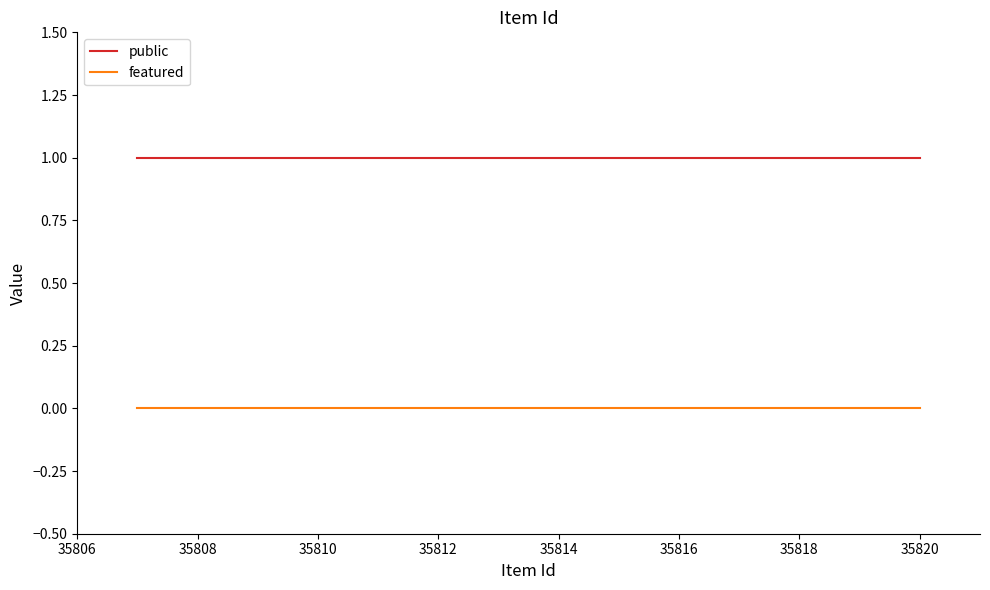

What is the greatest value displayed?

1